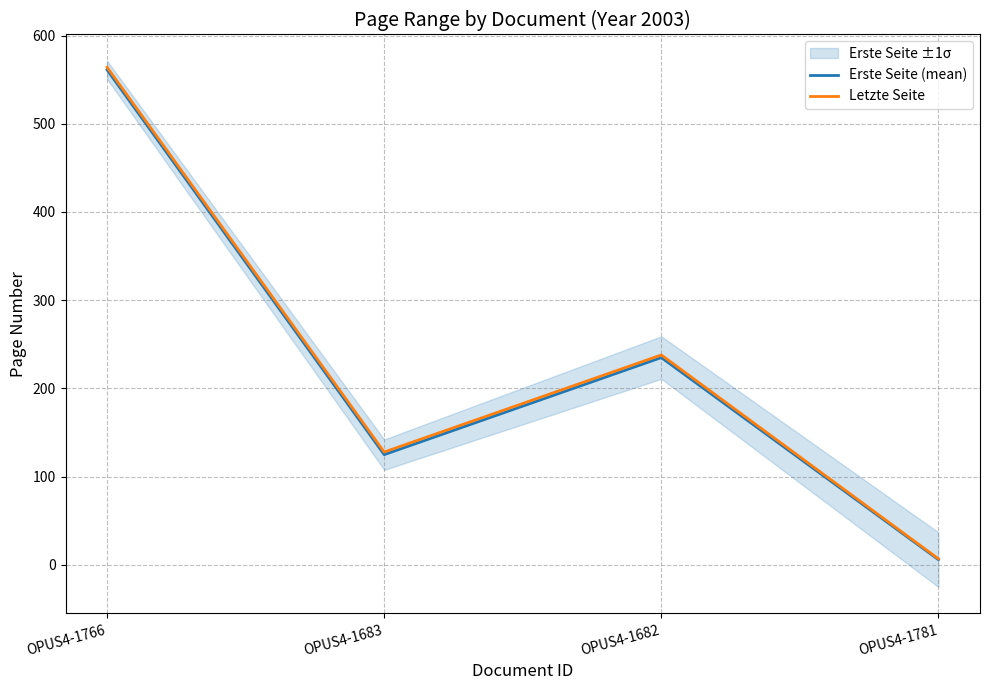

What are all the series names shown in the legend?

Erste Seite (mean), Letzte Seite